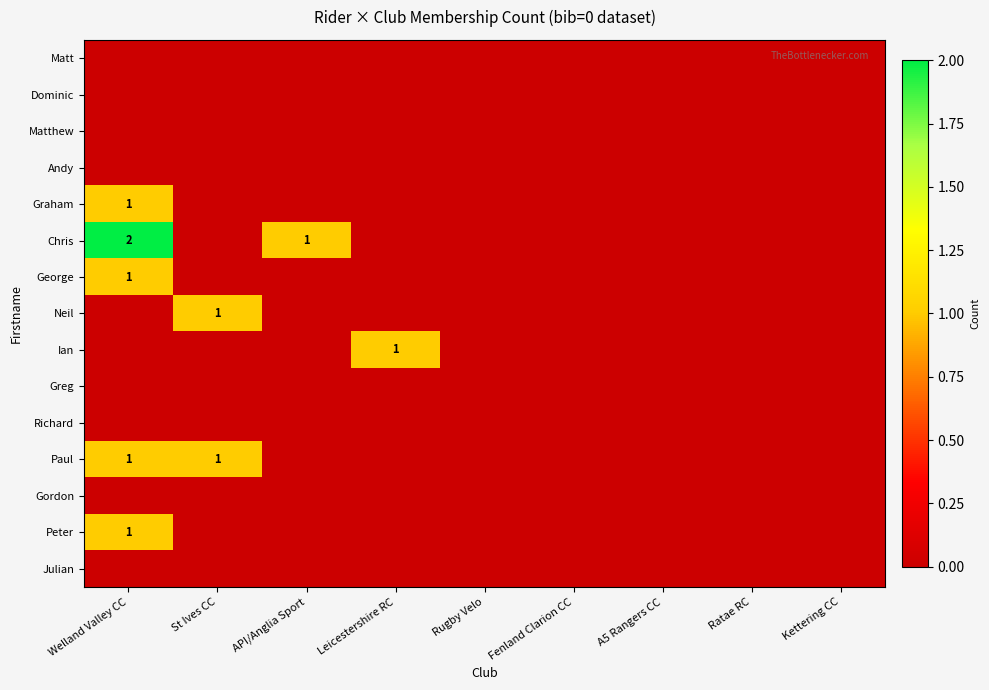

Between Leicestershire RC and Fenland Clarion CC, which series saw the biggest shift?

Ian